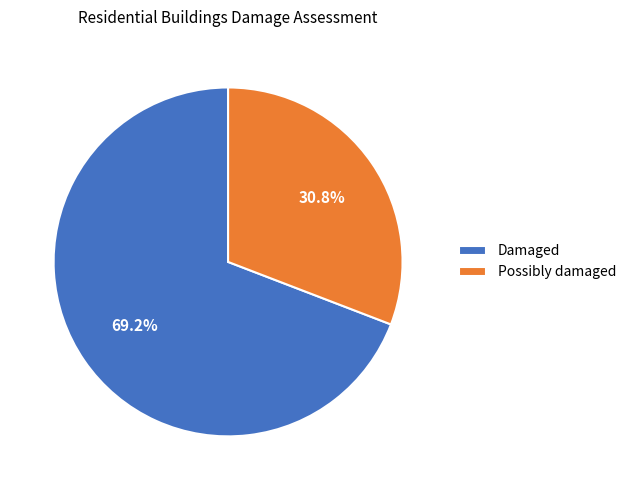

To the nearest percent, what portion does Possibly damaged represent?

31%